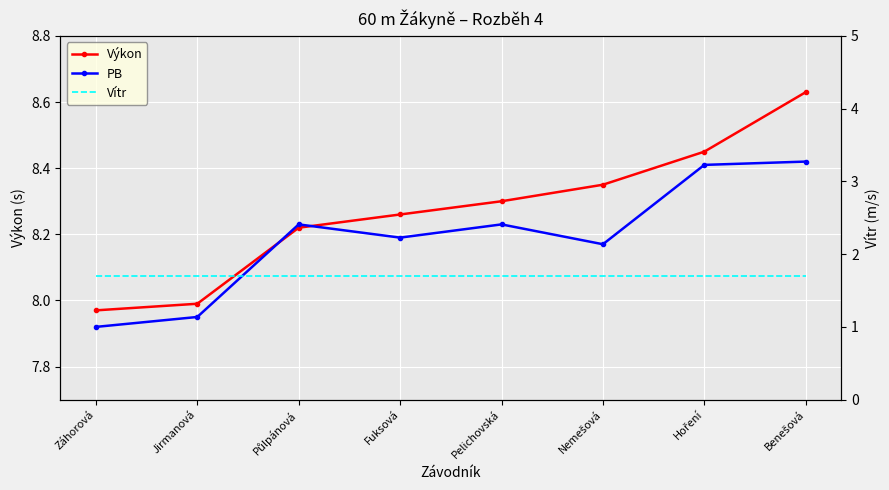

Rank the series by their maximum value, from highest to lowest.

Výkon, PB, Vítr